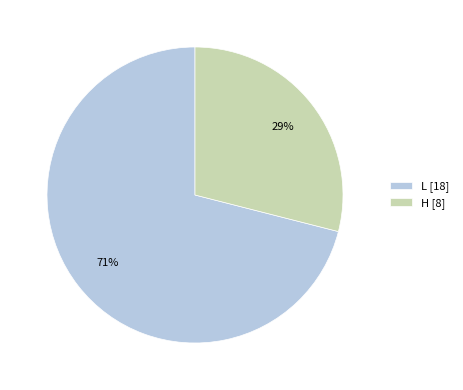

How many slices are in this pie chart?

2